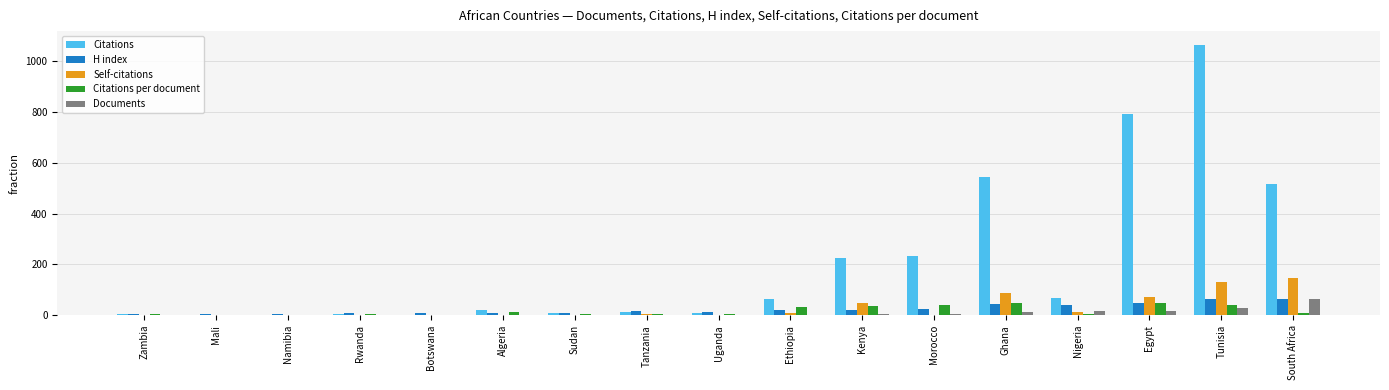

At which category is the sum across all series the highest?

Tunisia